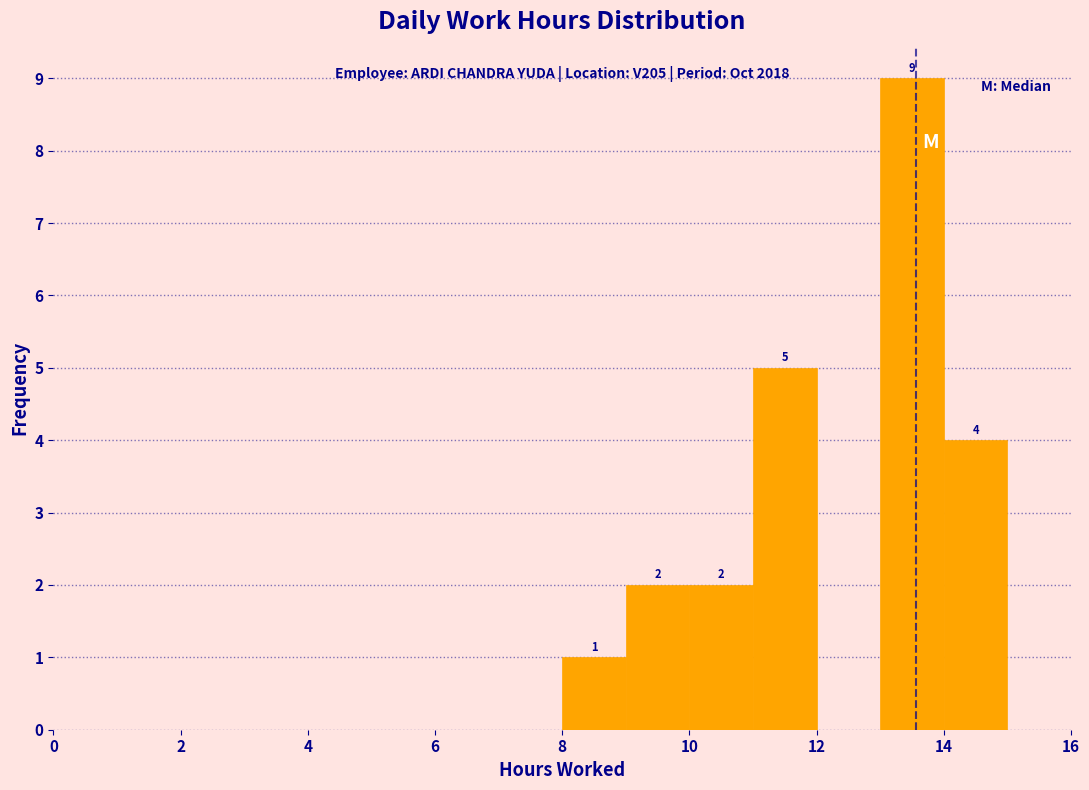

Over which range of the x-axis is the bar tallest?

13 to 14